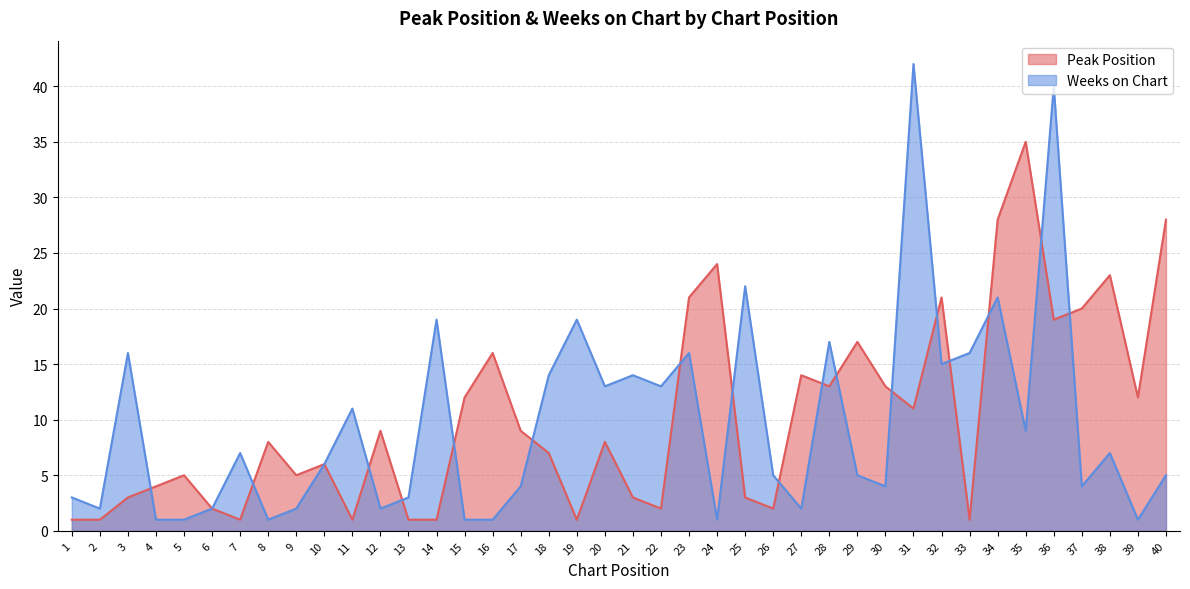

The value of Peak Position at 30 is 13. True or false?

True